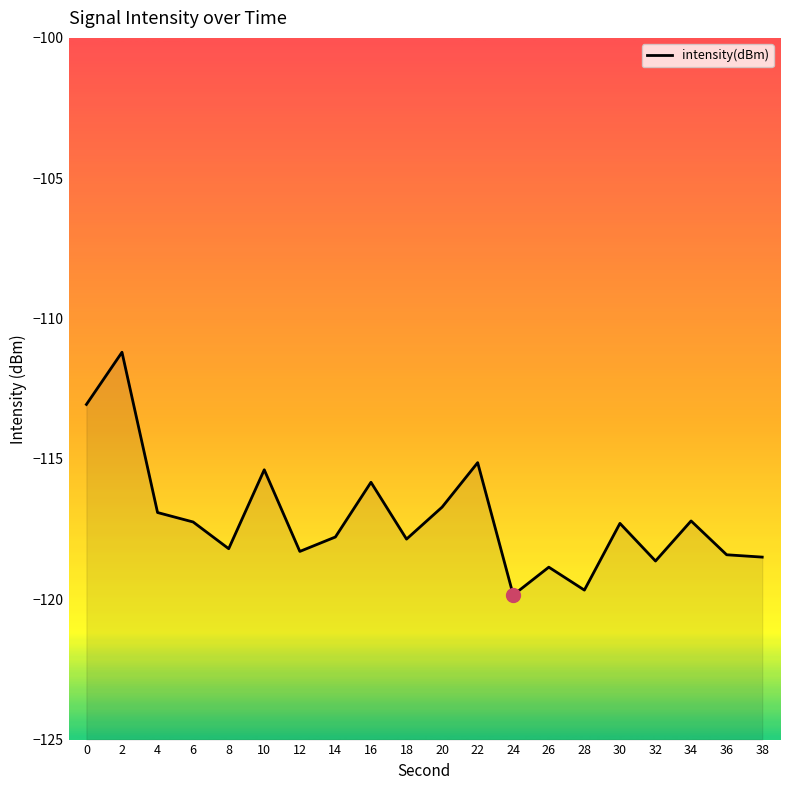

Where is the data nearest to the value -115?

22